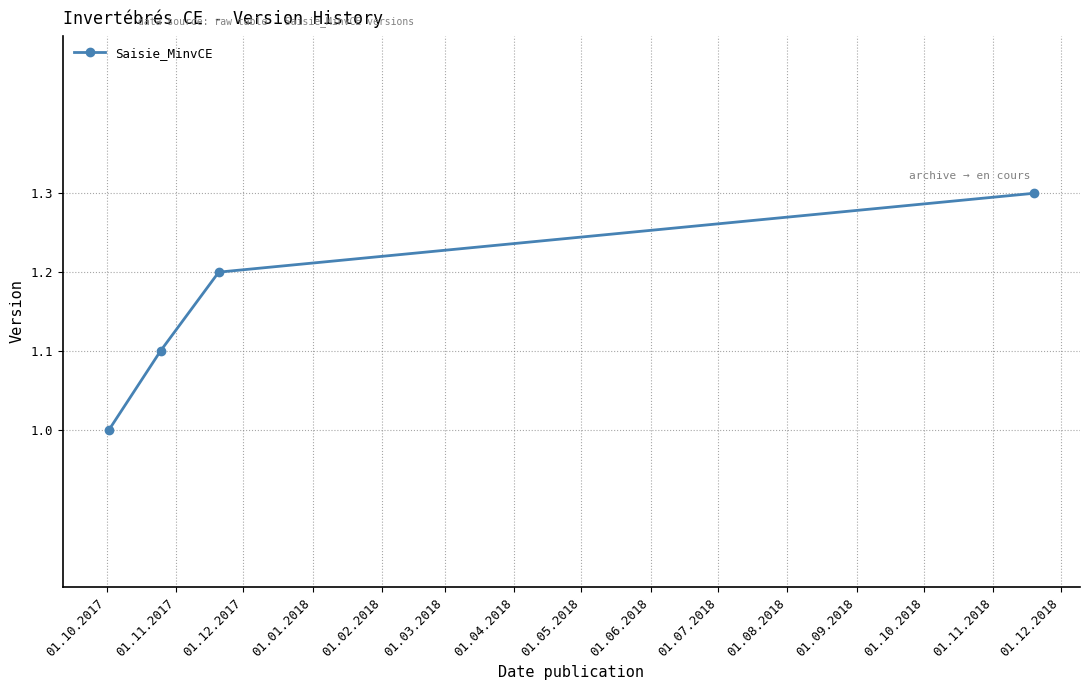

True or false: there are more than 0 points higher than both neighbors.

False